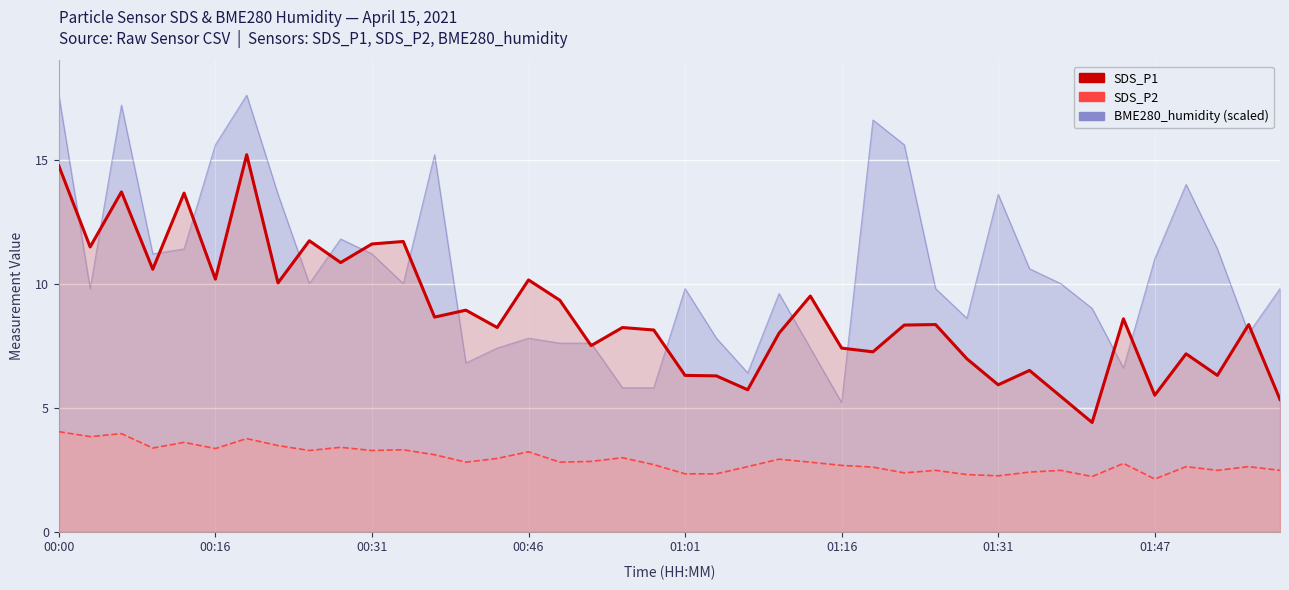

List the series in order of their overall mean, lowest first.

SDS_P2, SDS_P1, BME280_humidity